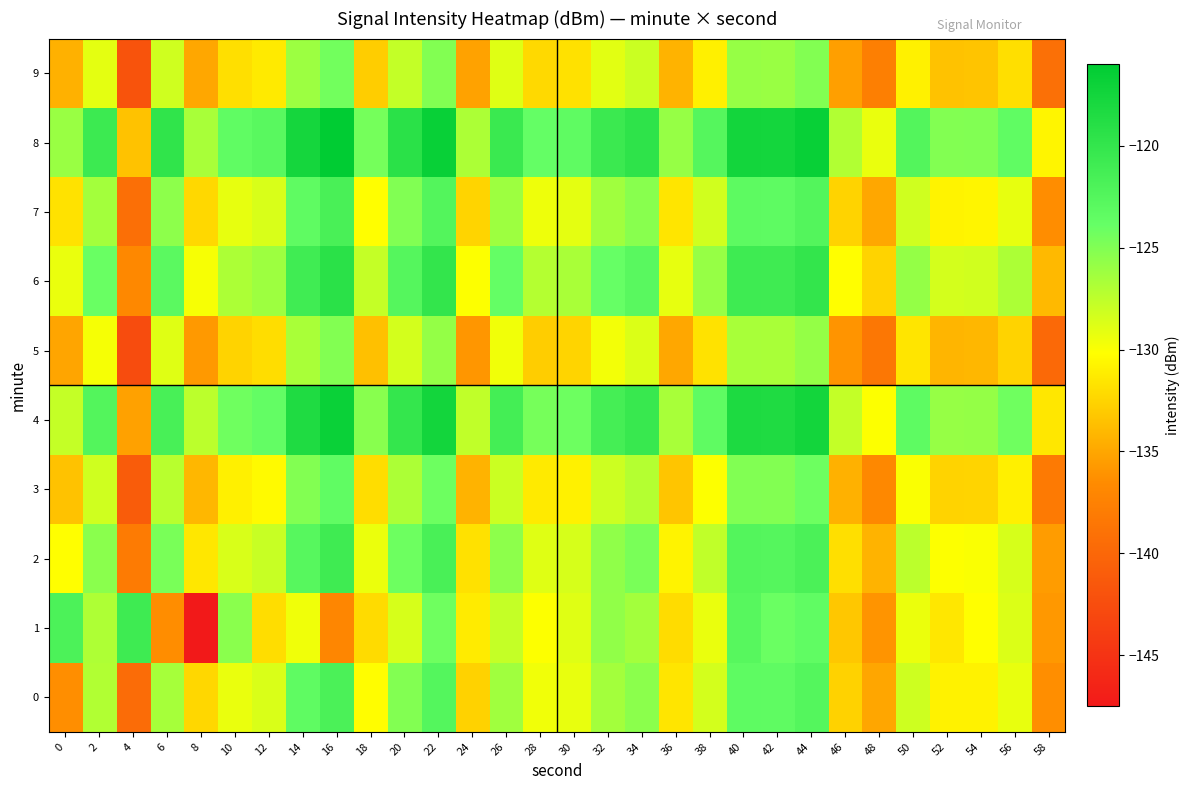

Which series has the widest spread of values?

1